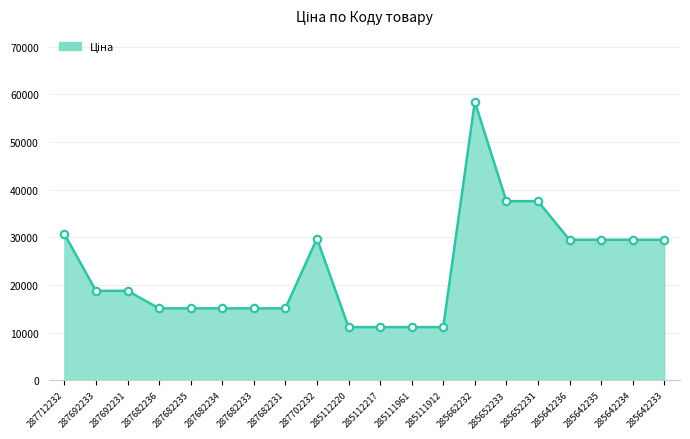

Which has a higher value, 285652231 or 287702232?

285652231